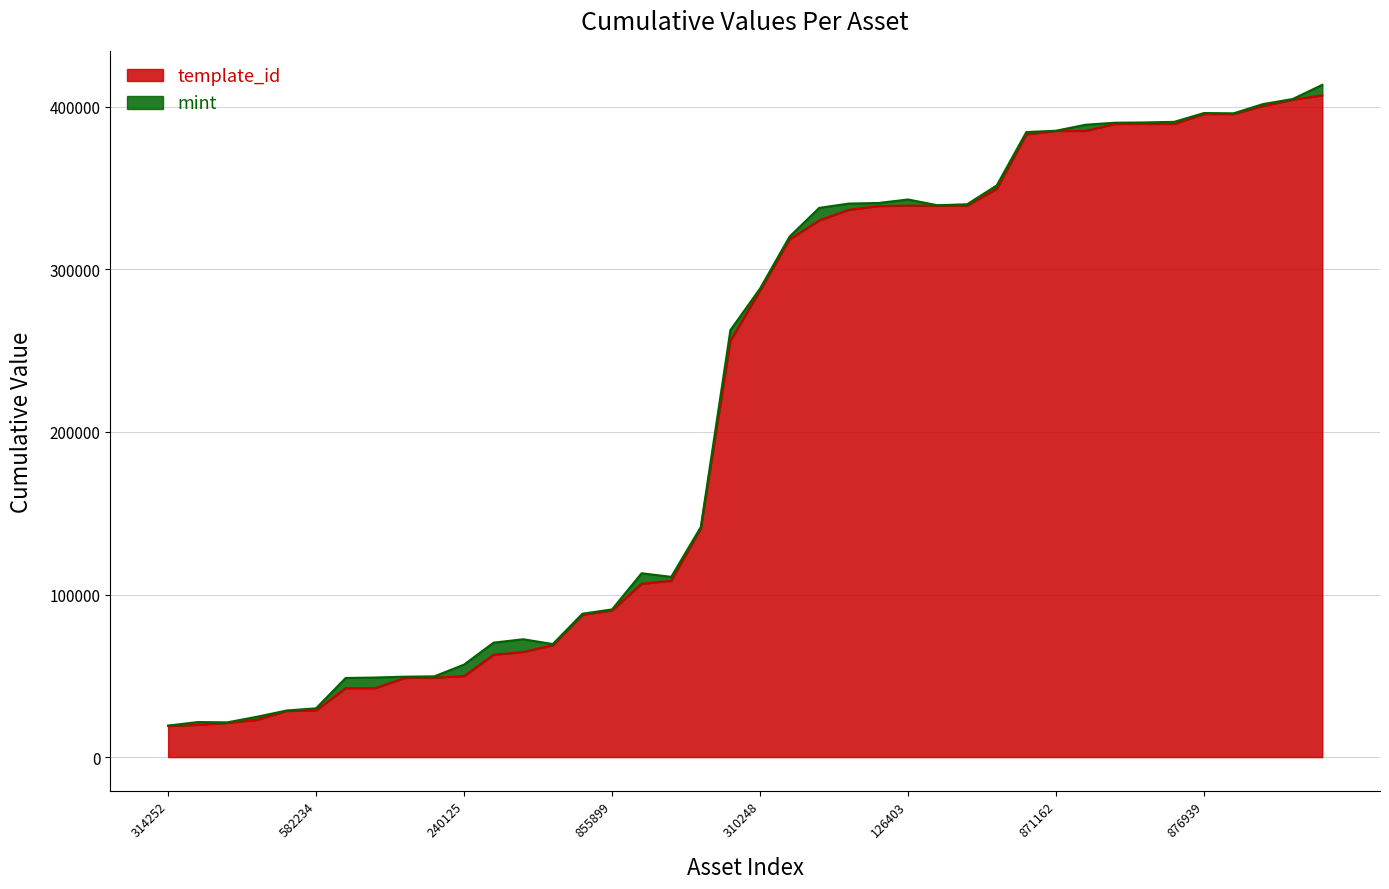

What is the difference between the maximum and minimum values in the template_id series?

387877